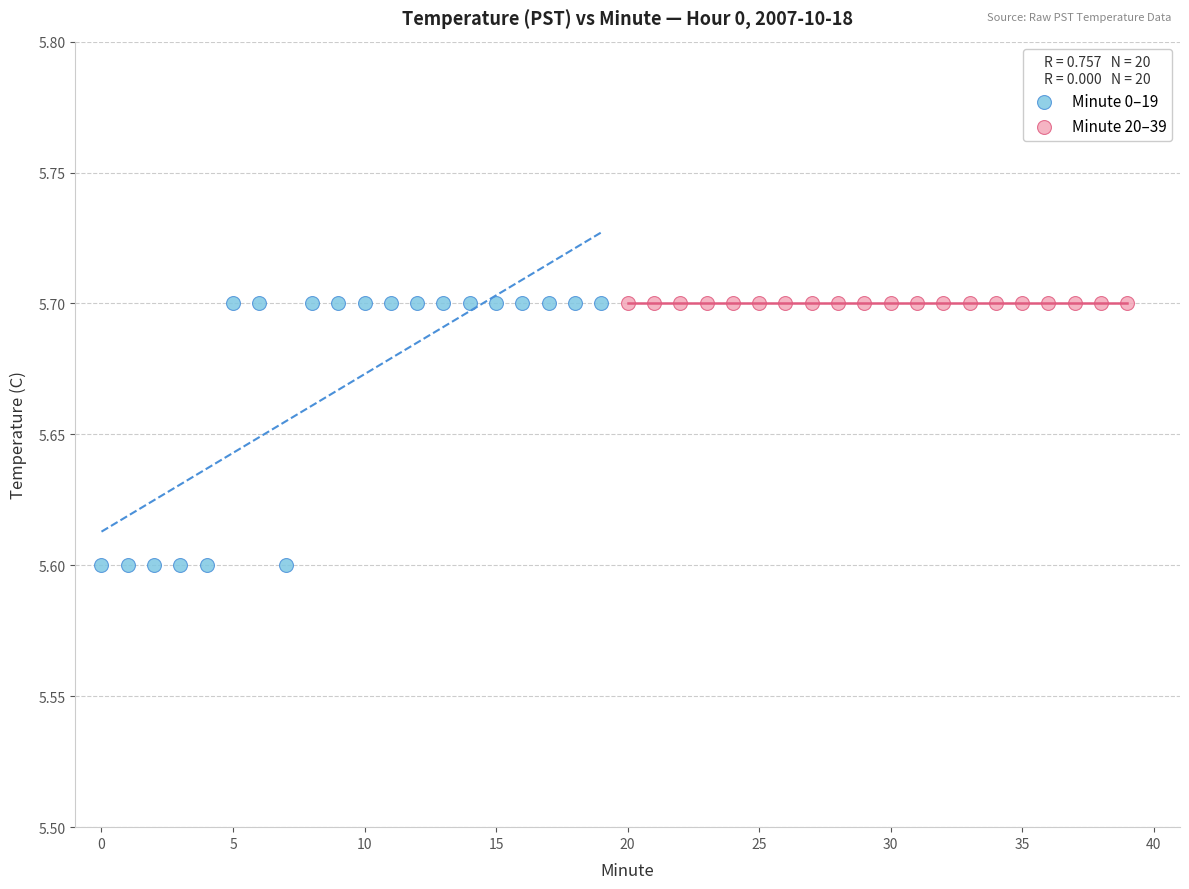

Which series reaches the minimum Y coordinate?

Minute 0–19